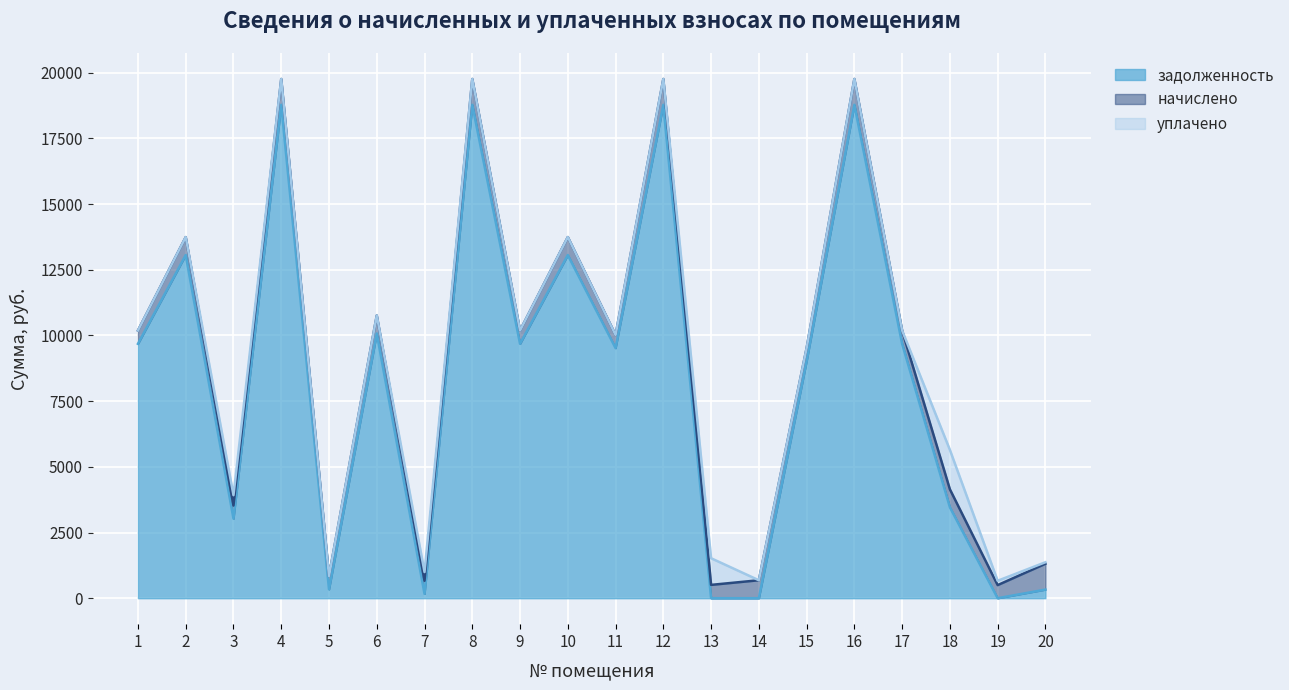

In уплачено, how many points are higher than both neighbors (excluding endpoints)?

4